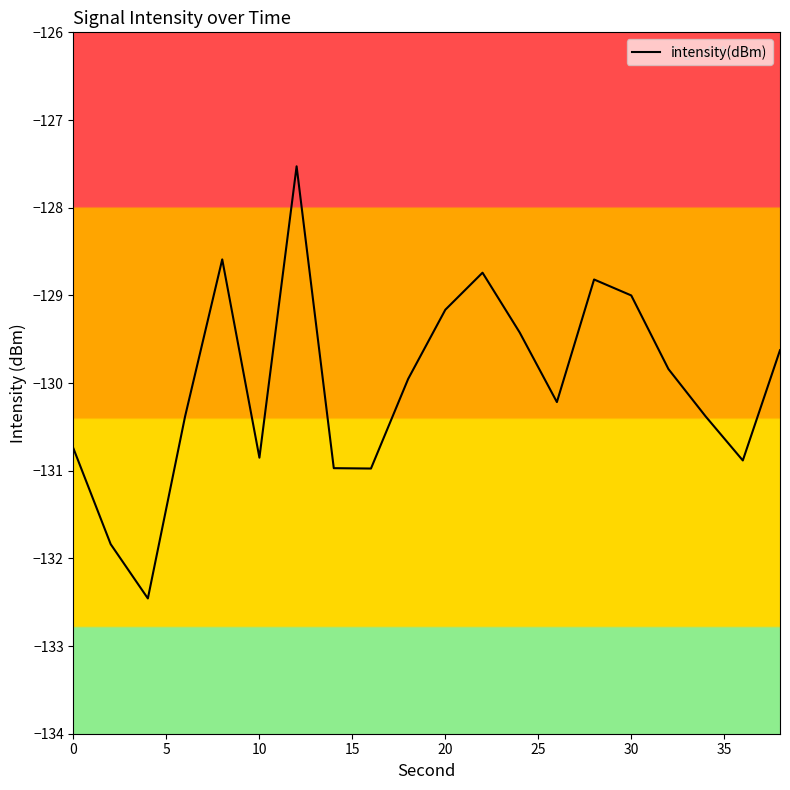

What is the minimum value shown in the chart?

-132.5